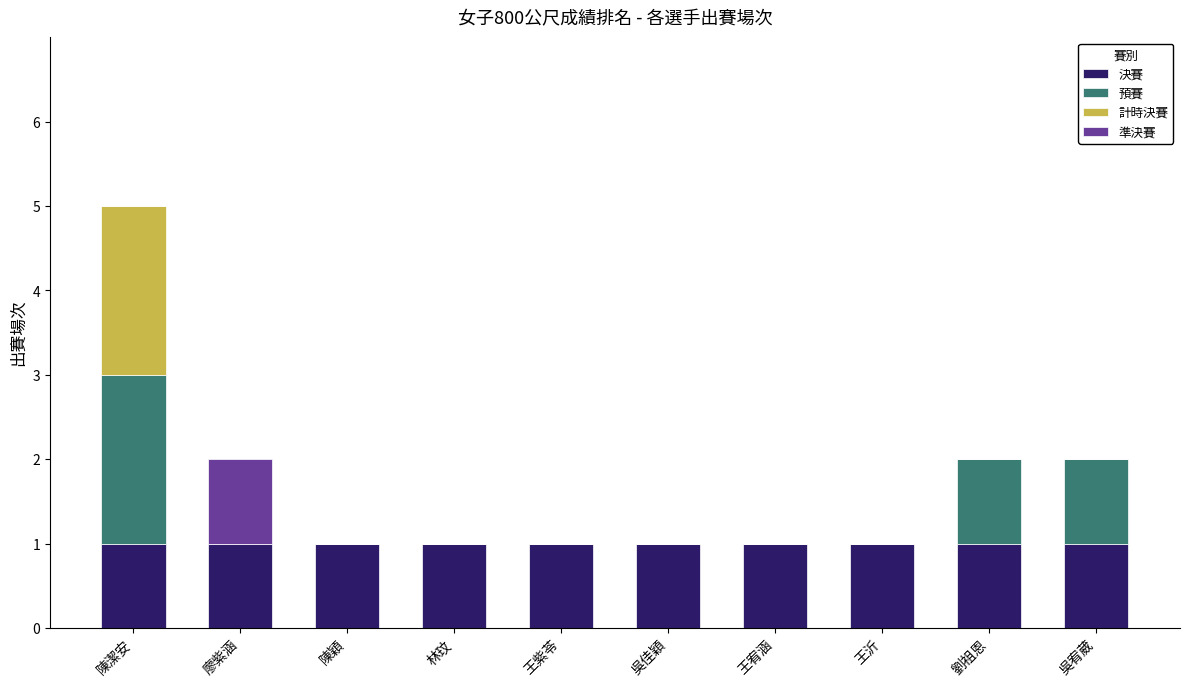

At which category is the sum across all series the highest?

陳潔安